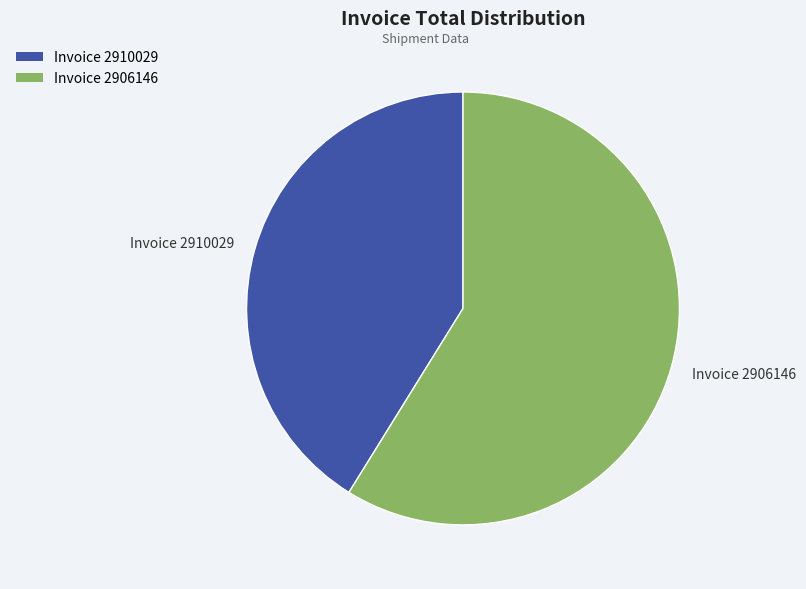

Which has a higher value, Invoice 2910029 or Invoice 2906146?

Invoice 2906146